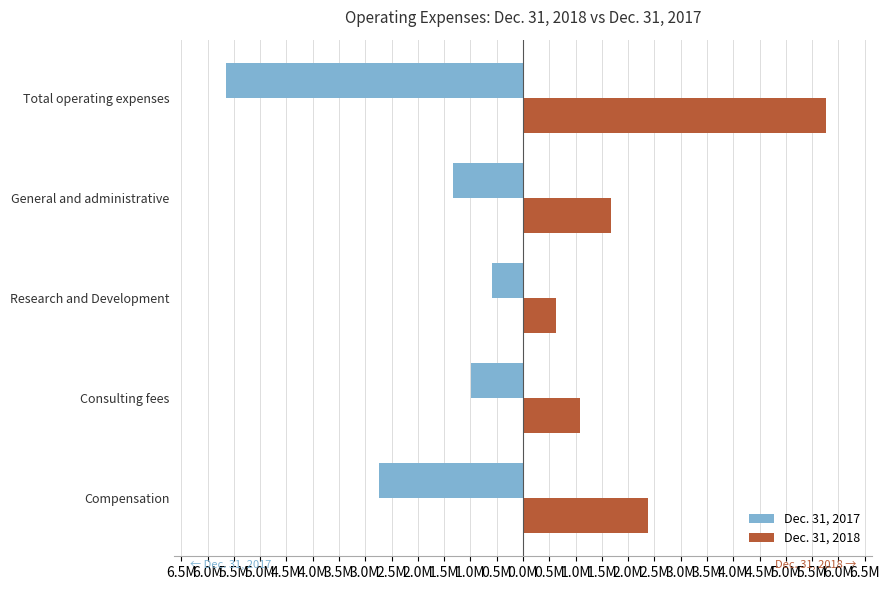

What are all the series names shown in the legend?

Dec. 31, 2017, Dec. 31, 2018